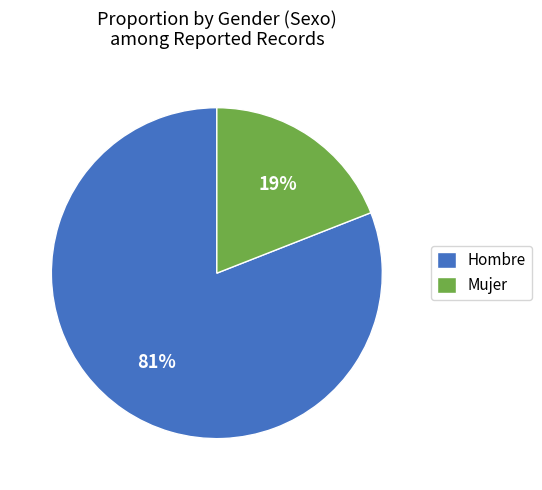

To the nearest percent, what percentage of the pie is Mujer?

19%